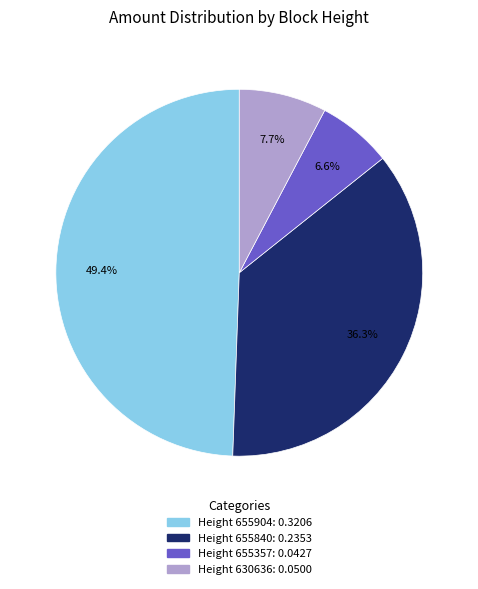

Does any single category account for the majority?

No